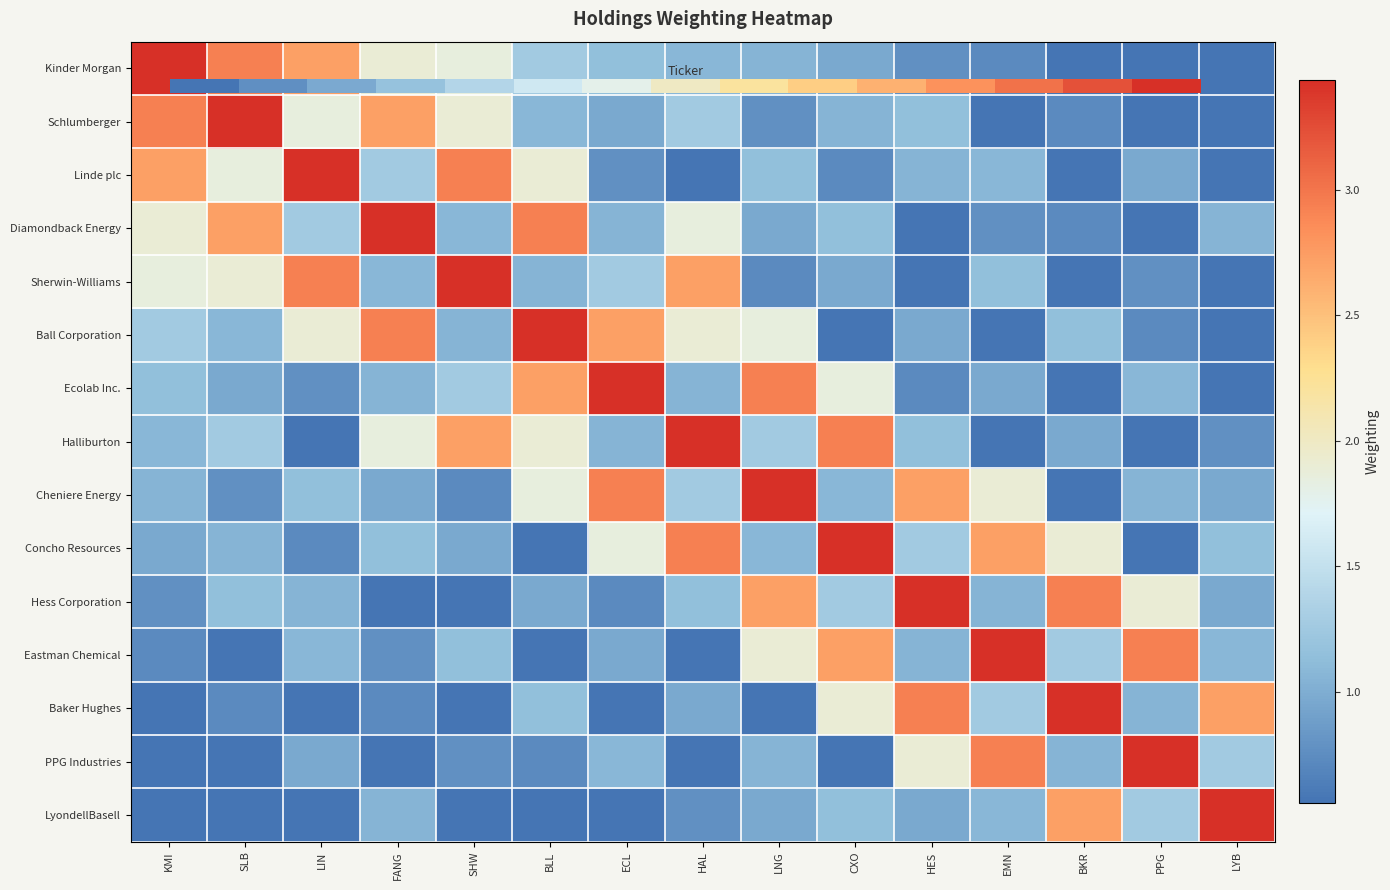

The PPG Industries series shows 0.8 at SHW. True or false?

True